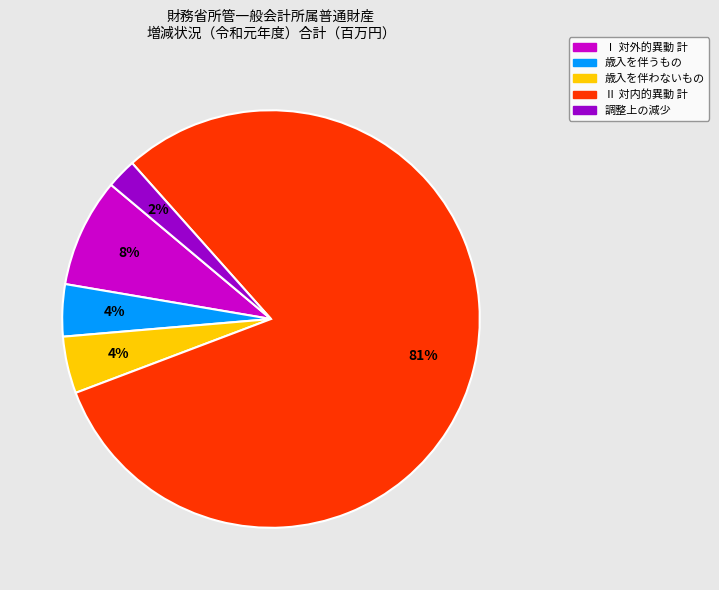

The 調整上の減少 slice represents 13% of the pie. True or false?

False